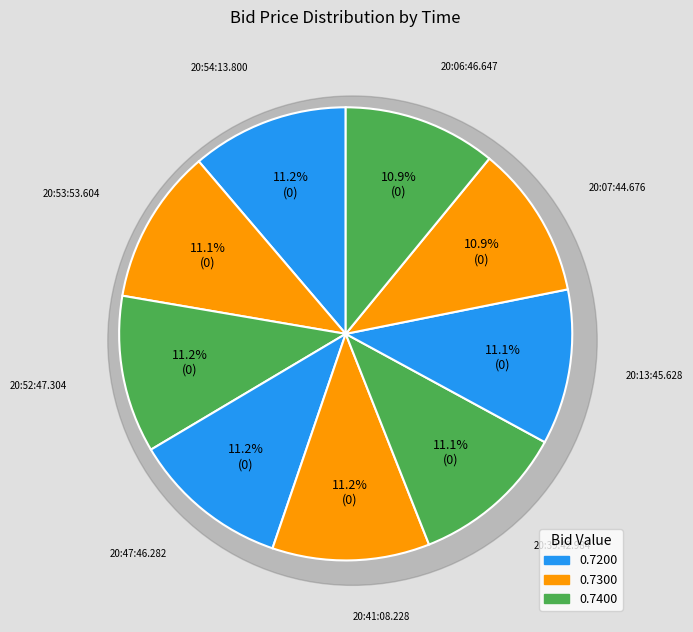

Is 20:54:13.800 the majority of the pie?

No